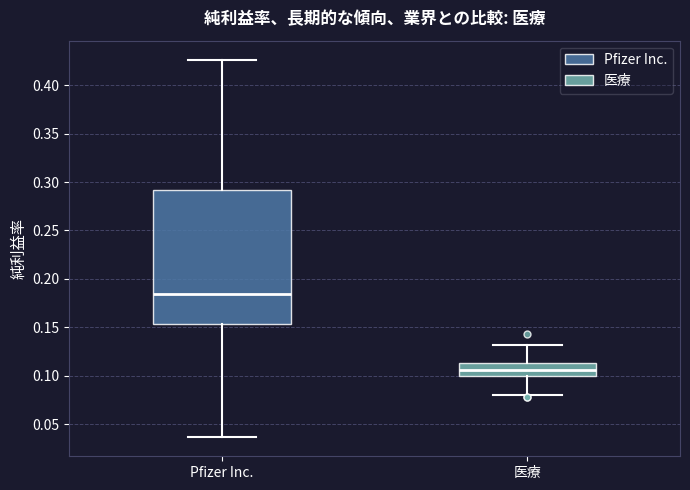

Reading left to right, transcribe this box plot: for each box, give where its median line is, the range the box spans, and where its two whiskers end, as read against the y-axis. The values are not printed on the chart, so give them approximately, as read against the axis.

Pfizer Inc.: median 0.185, box 0.155 to 0.290, whiskers 0.035 to 0.425
医療: median 0.105, box 0.100 to 0.115, whiskers 0.080 to 0.130